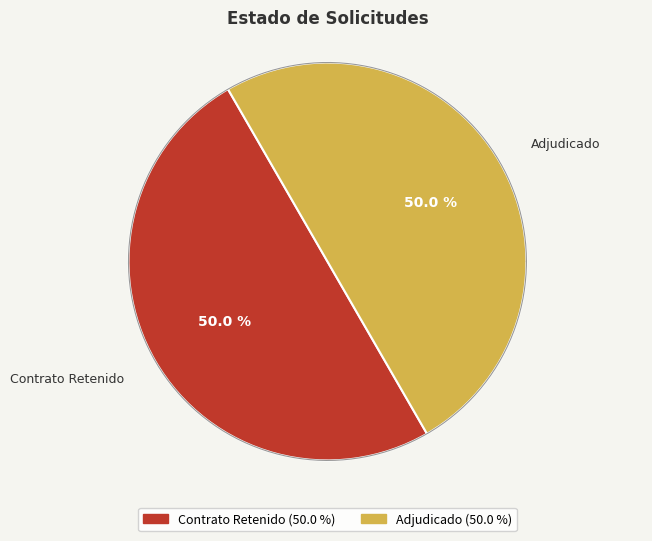

How many segments does this pie chart have?

2